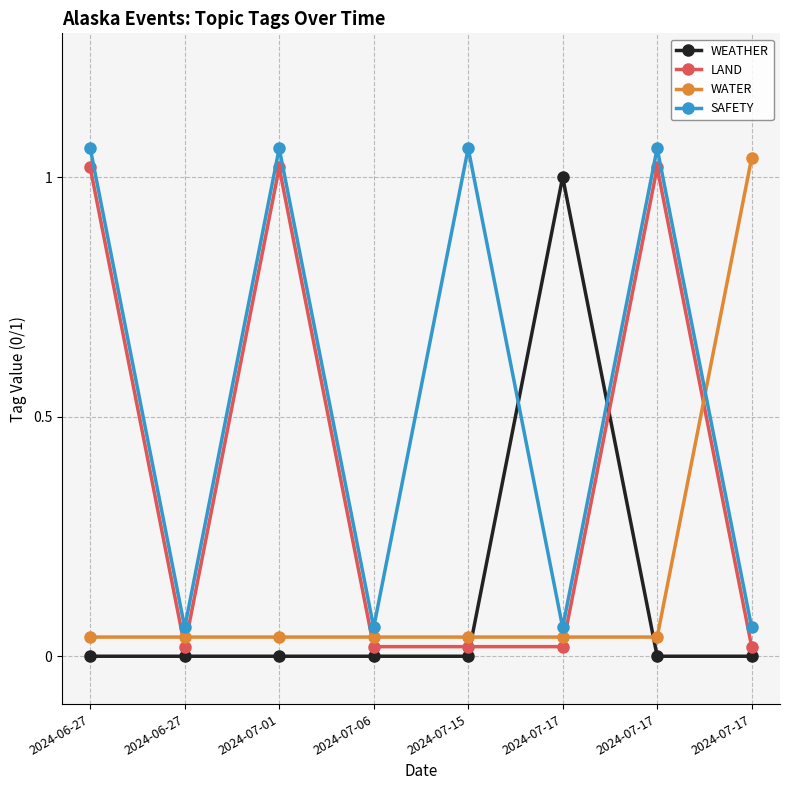

Is this an area chart (filled region under the line)?

No